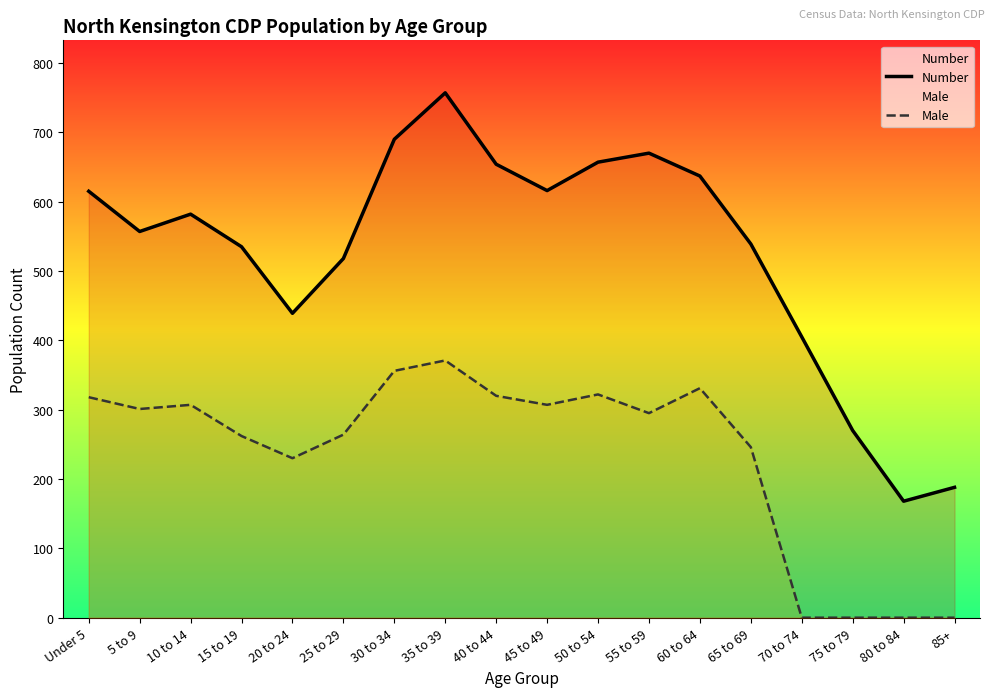

How many interior local peaks does the Male series have?

4